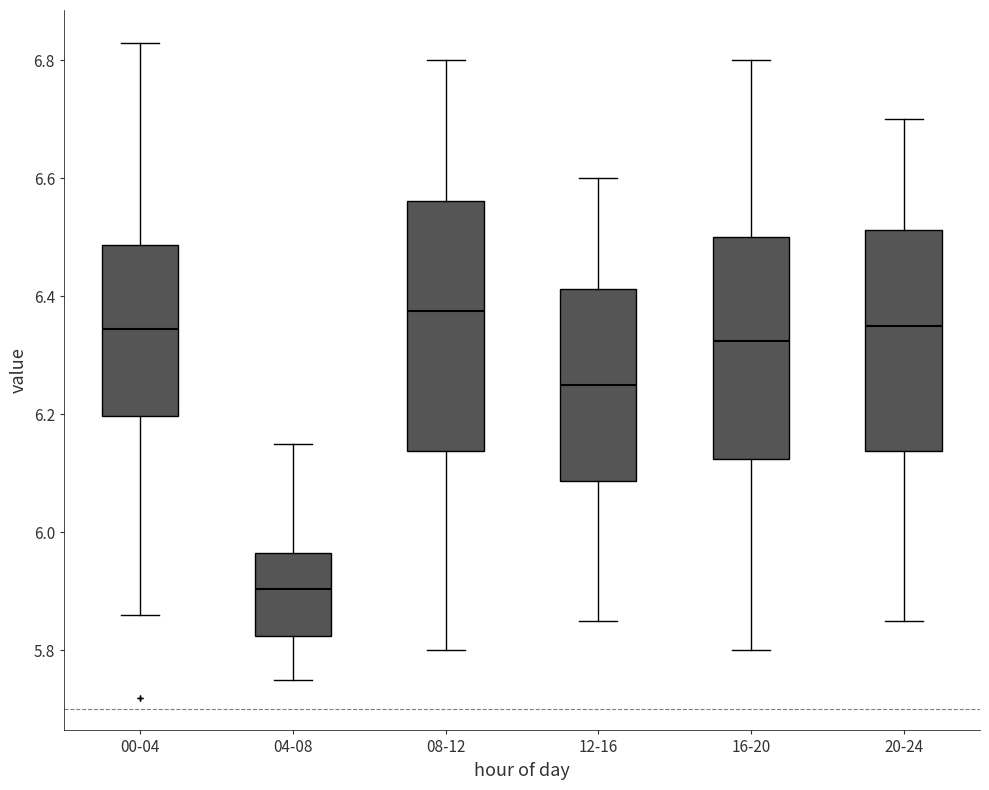

Which box is the tallest, from its lower edge to its upper edge?

08-12